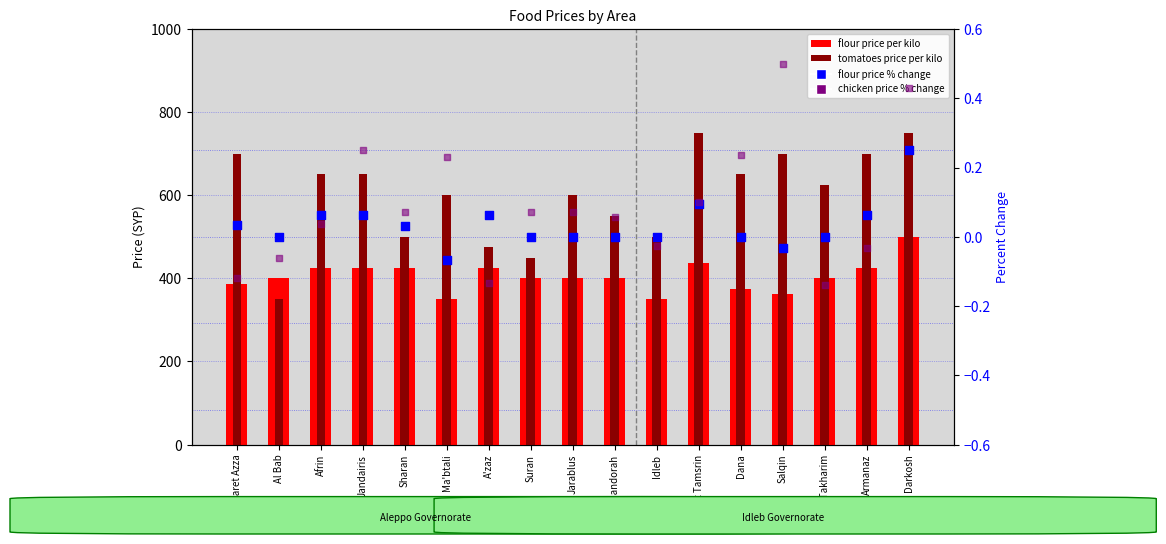

What is the total value across all series at Jarablus?

1000.1